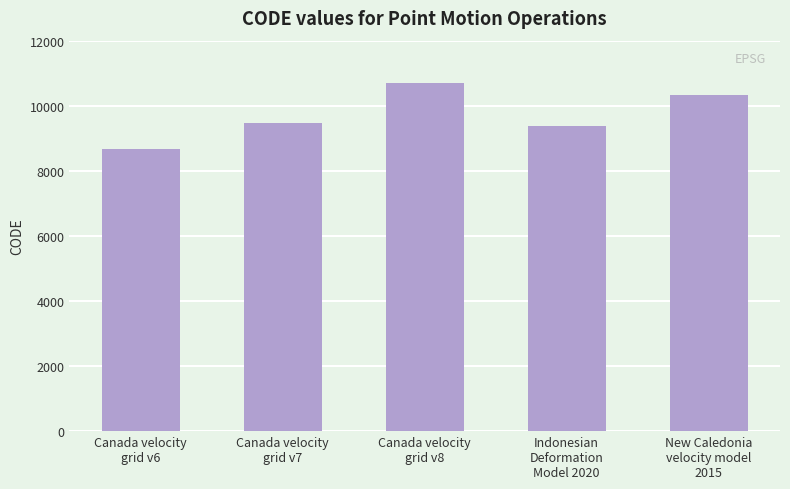

Are the bars horizontal?

No